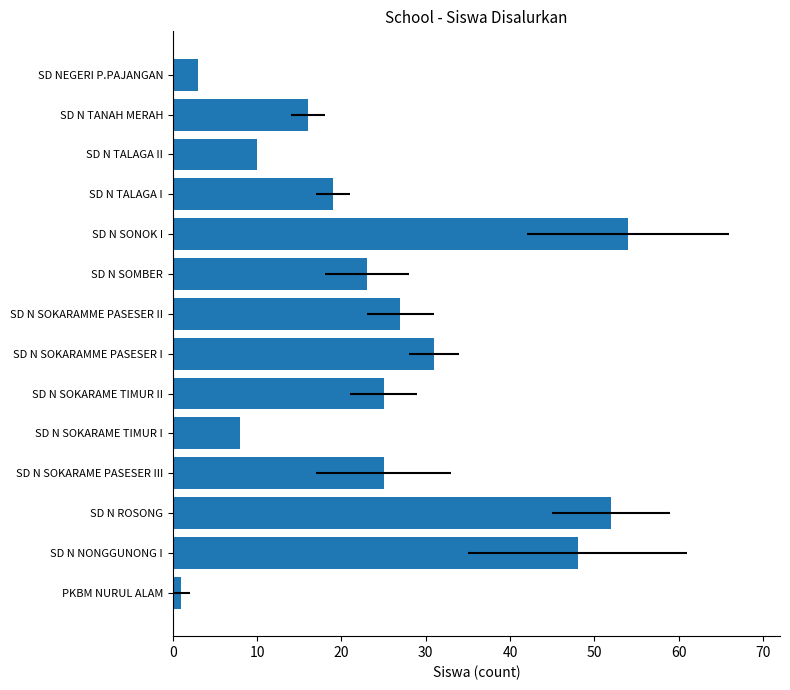

How many data points are less than 25?

7